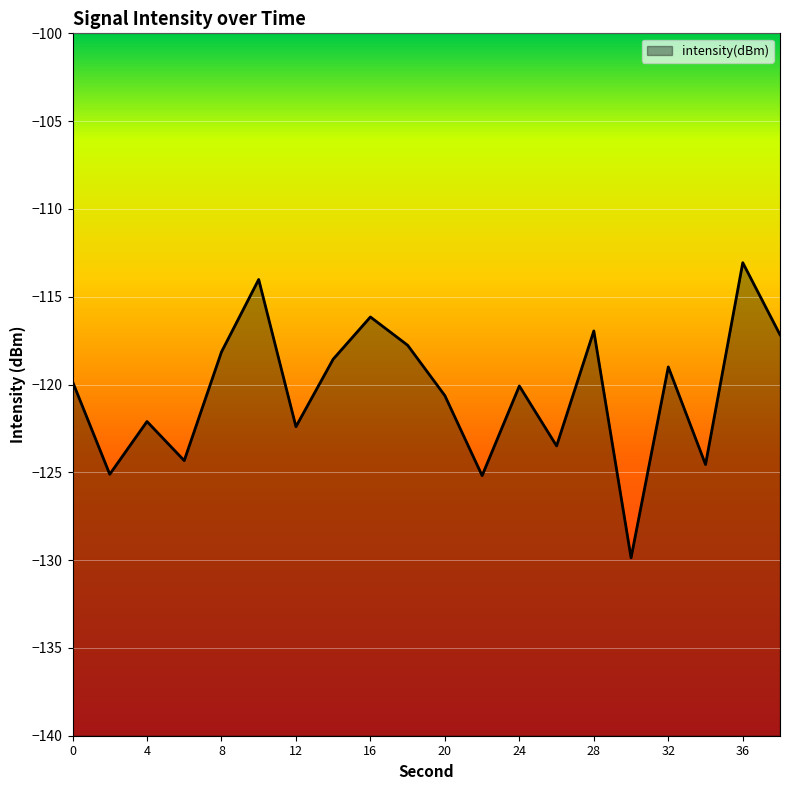

Reading right to left, transcribe all the data shown in this chart.

38=-117.2	36=-113.1	34=-124.6	32=-119.0	30=-129.9	28=-116.9	26=-123.5	24=-120.1	22=-125.2	20=-120.6	18=-117.8	16=-116.2	14=-118.6	12=-122.4	10=-114.0	8=-118.1	6=-124.3	4=-122.1	2=-125.1	0=-119.8